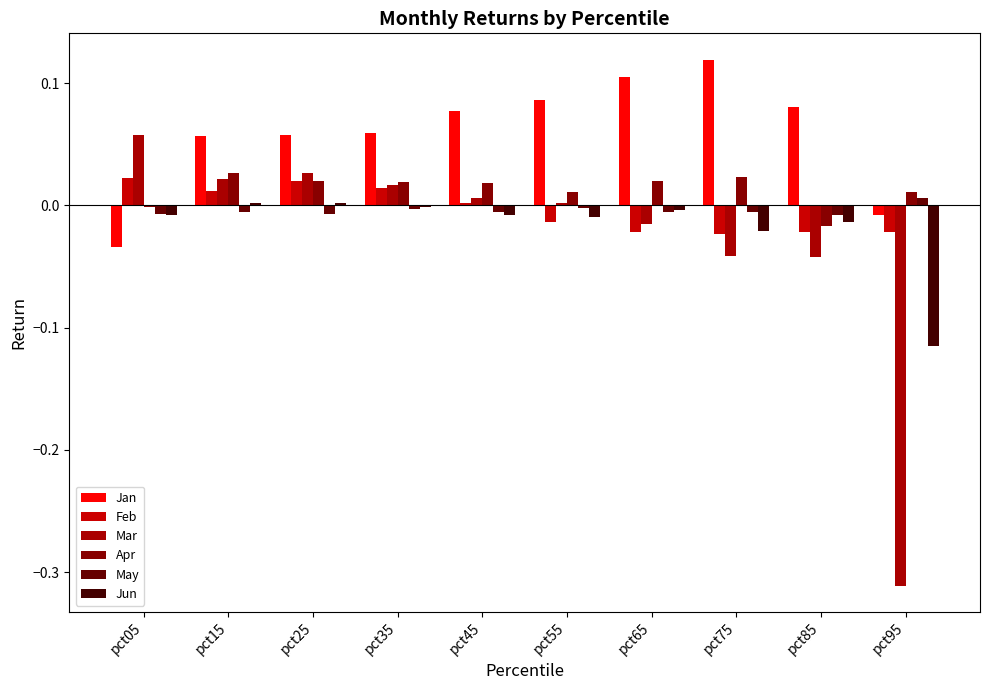

How many distinct data groups are displayed?

6